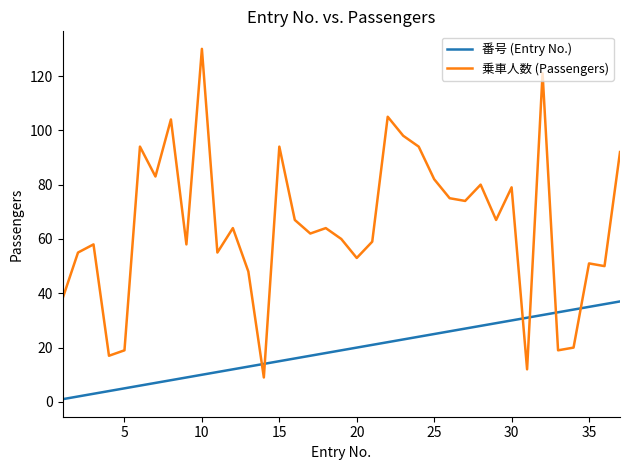

What are all the series names shown in the legend?

番号 (Entry No.), 乗車人数 (Passengers)